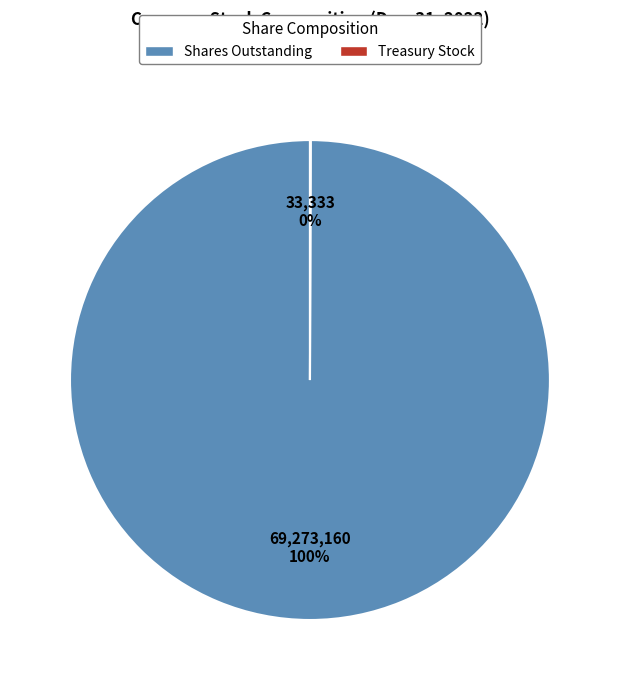

What is the largest slice in the pie chart?

Shares Outstanding